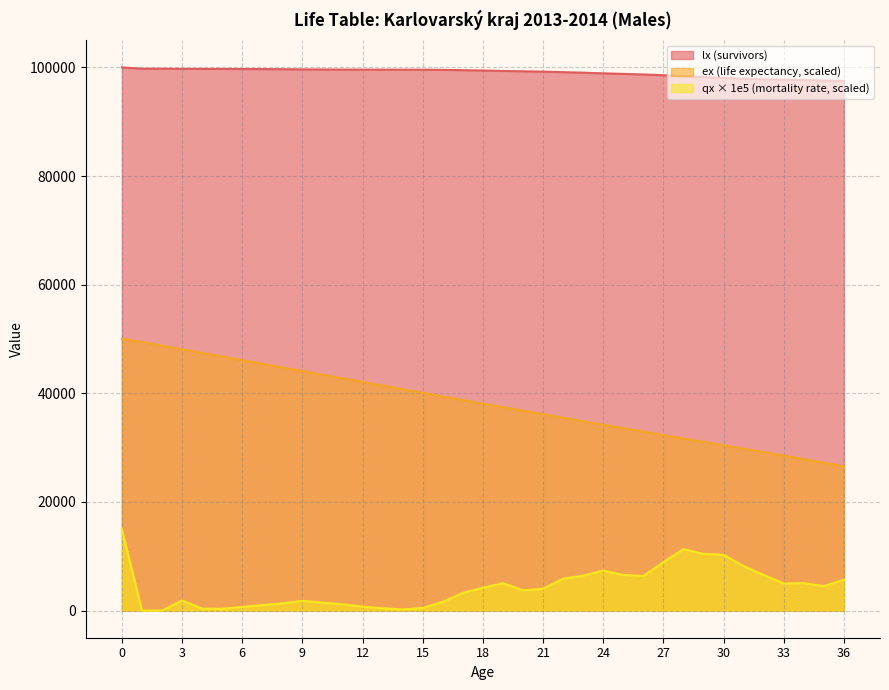

What is the difference between the qx values at 3 and 2?

1865.8